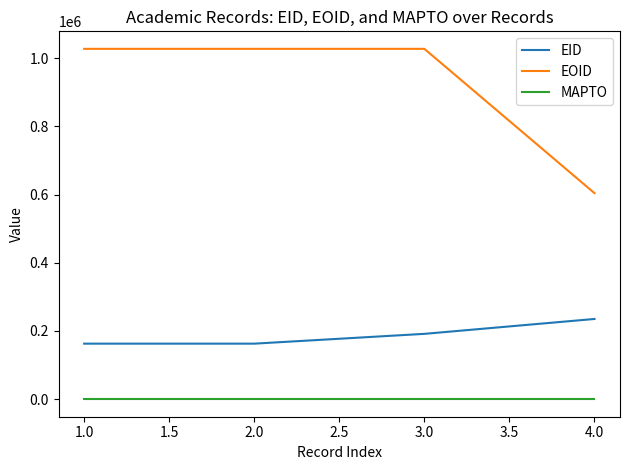

Rank the series by their average value, from highest to lowest.

EOID, EID, MAPTO